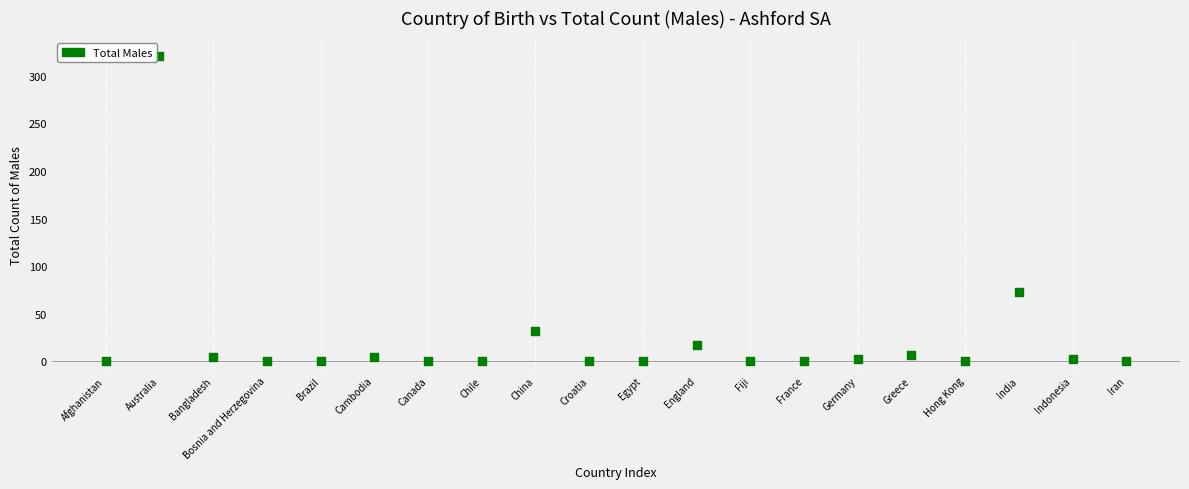

What Y value in the scatter plot is closest to 160?

73